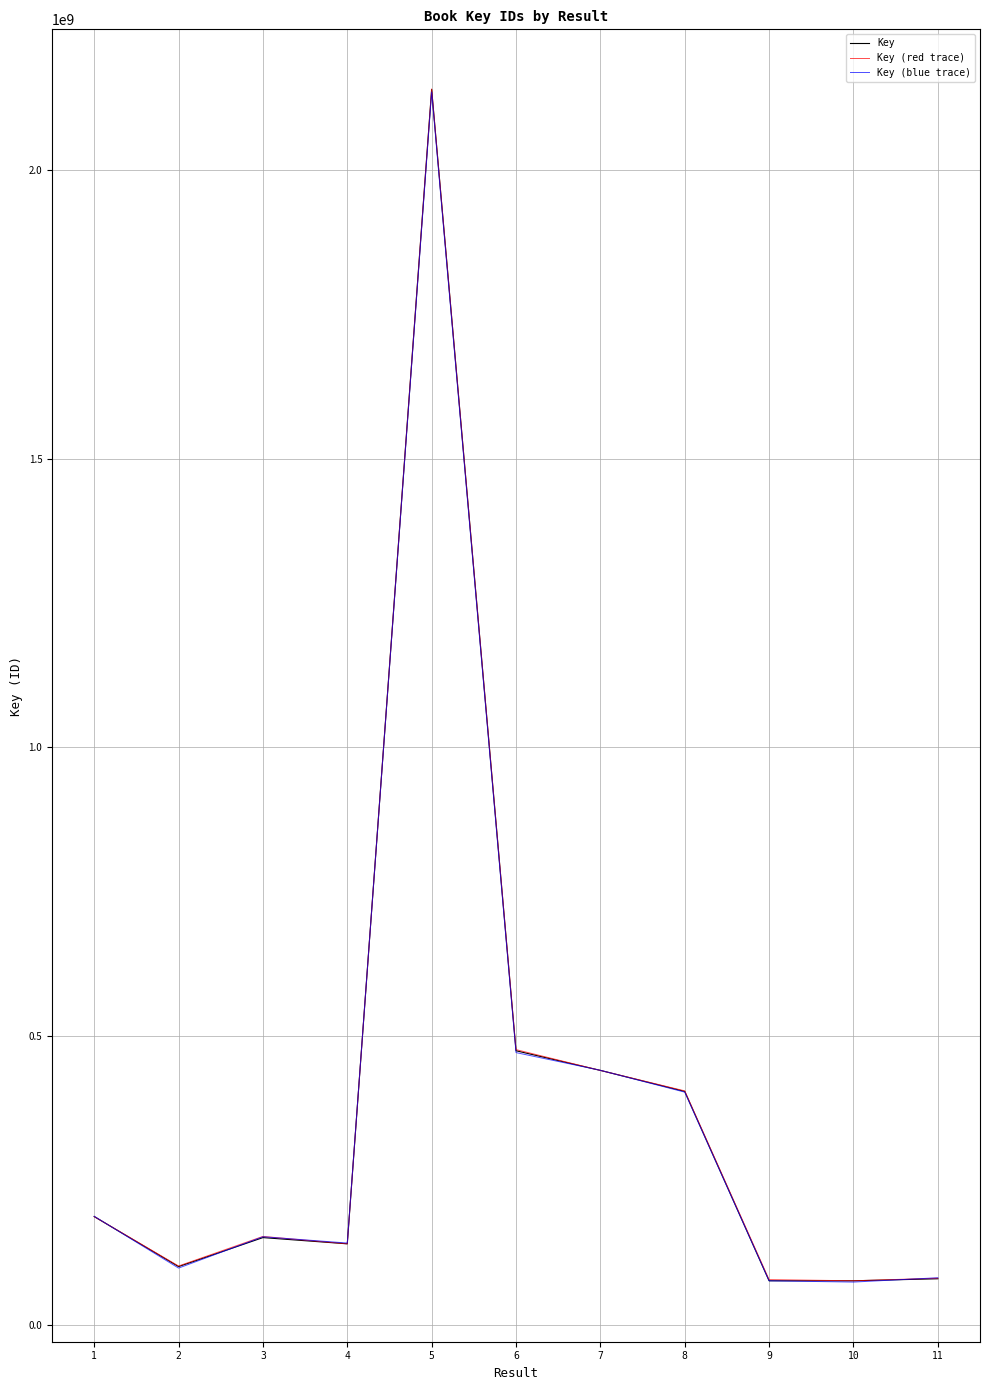

Is the value of Key (blue trace) at 9 greater than the value of Key at 4?

No